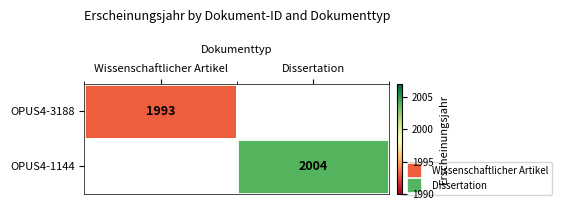

Which category has the highest value in the OPUS4-3188 series?

Wissenschaftlicher Artikel